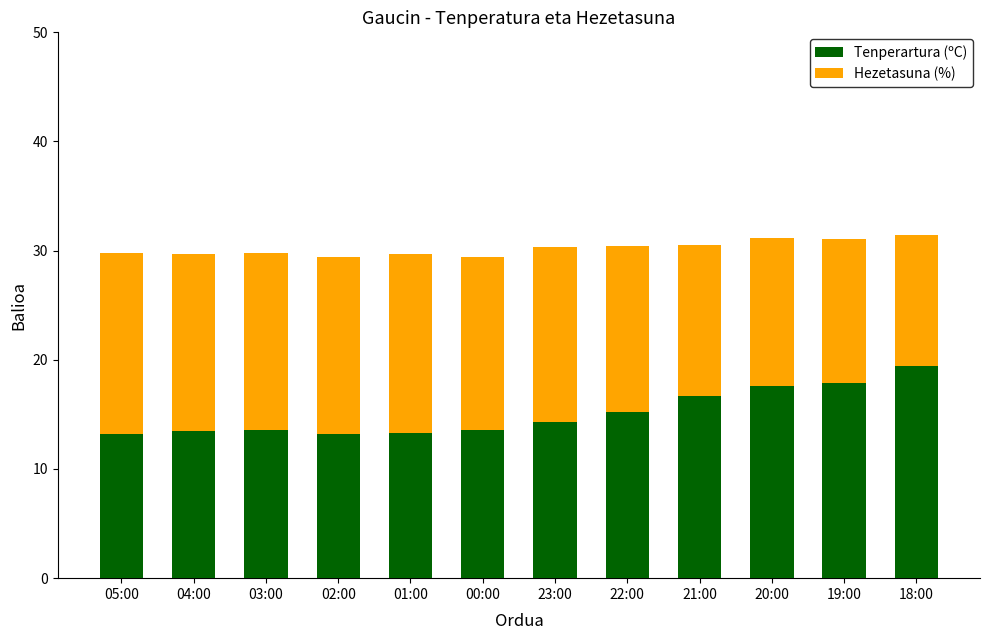

What is the total value across all series at 05:00?

29.8